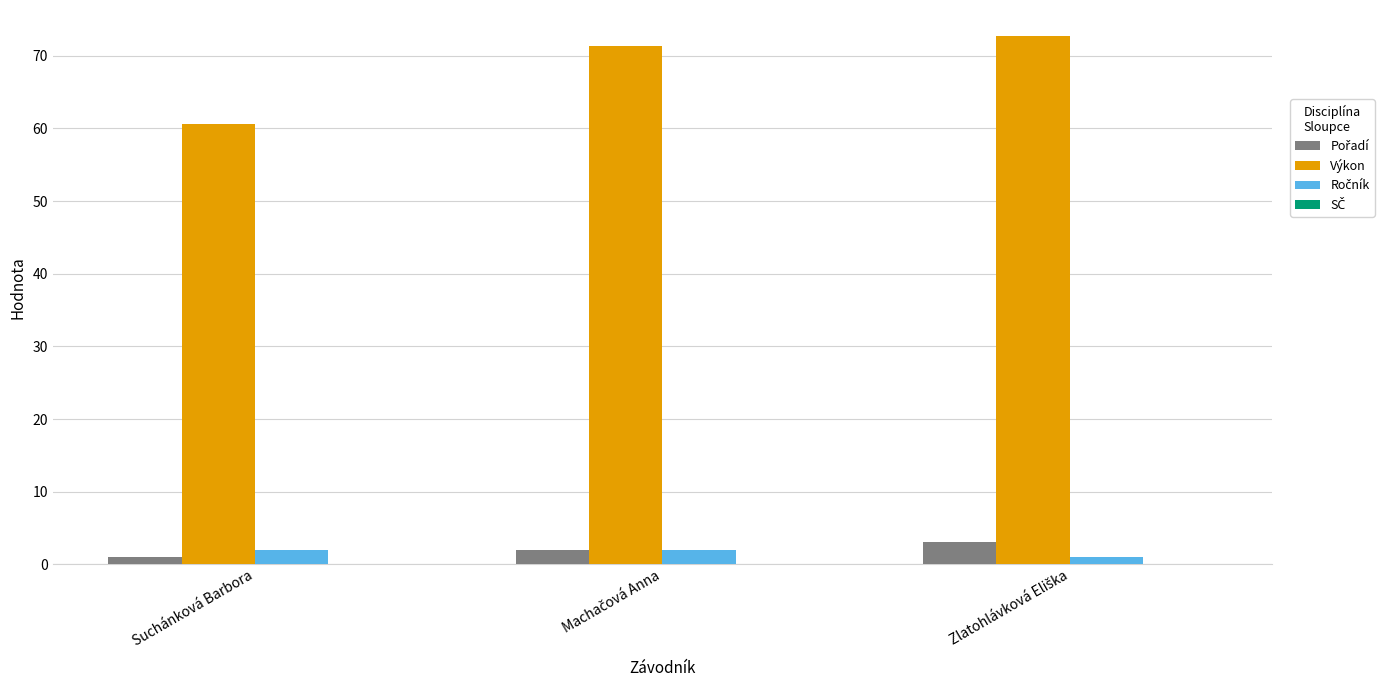

What is the minimum value for Výkon?

60.6